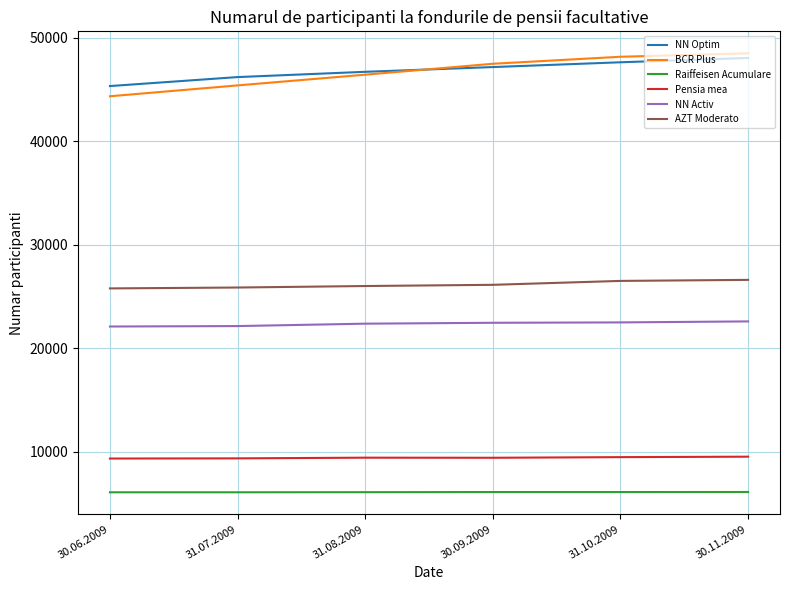

Which series has the largest range (max minus min)?

BCR Plus